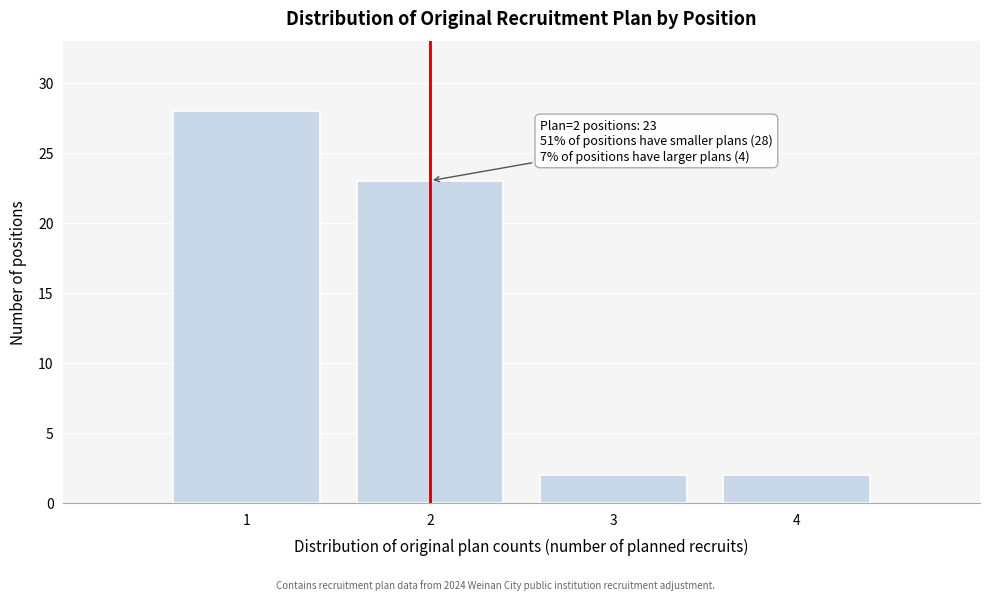

Over which range of the x-axis is the bar tallest?

0.5 to 1.5